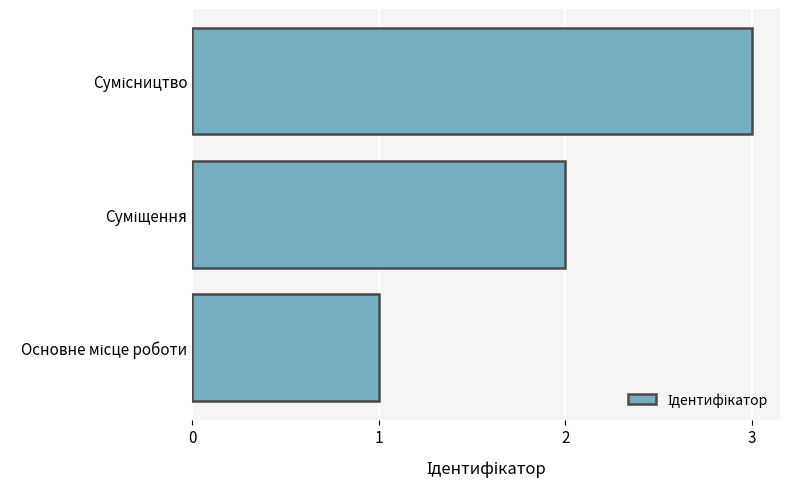

What is the sum of all values?

6